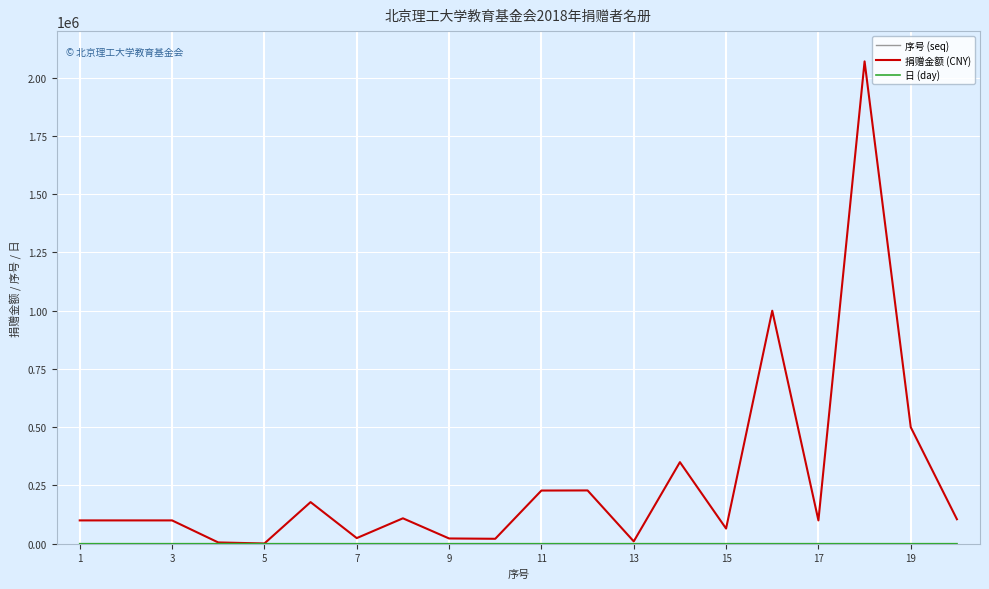

Which series has the largest total across all categories?

捐赠金额 (CNY)